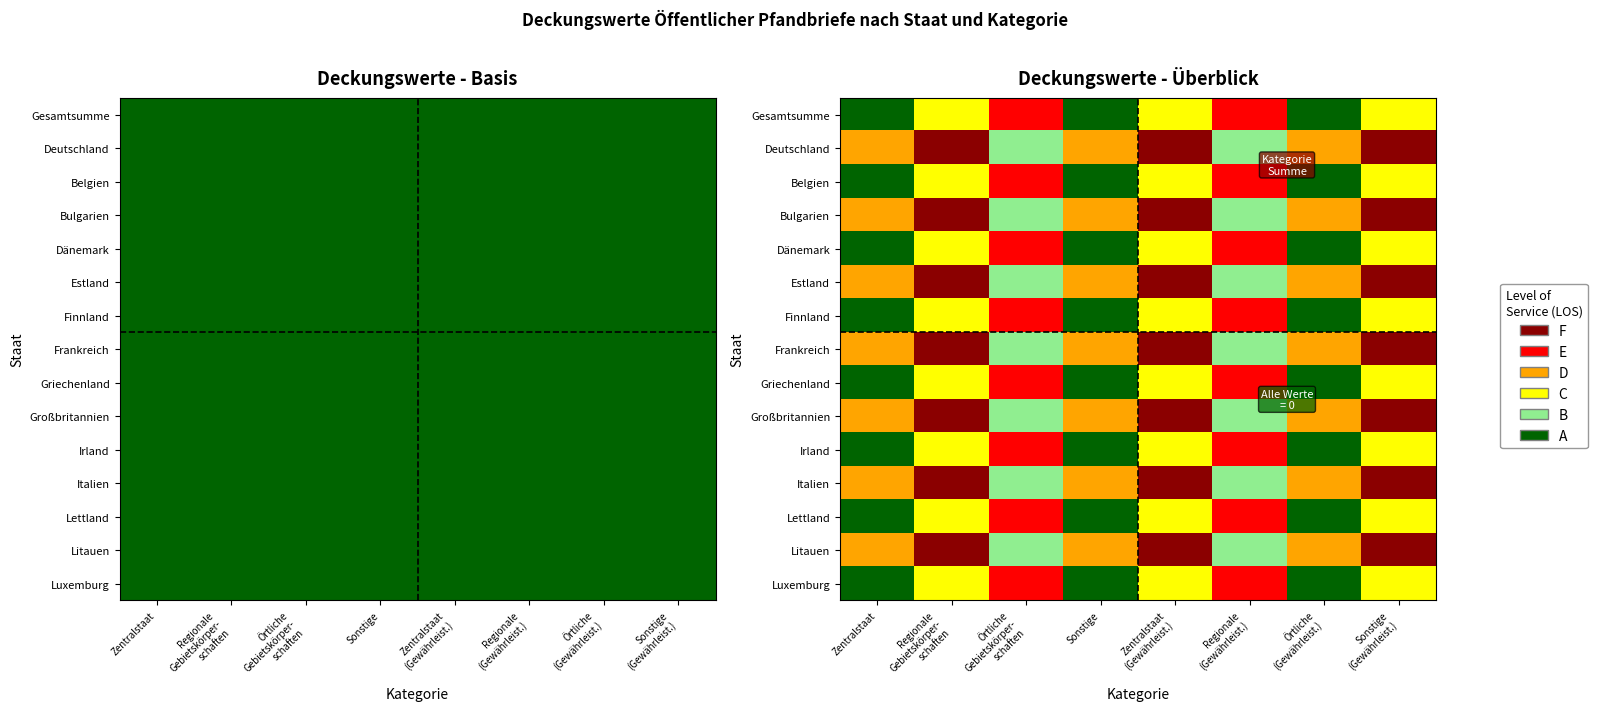

What is the difference between the highest and lowest values at Örtliche
(Gewährleist.)?

3